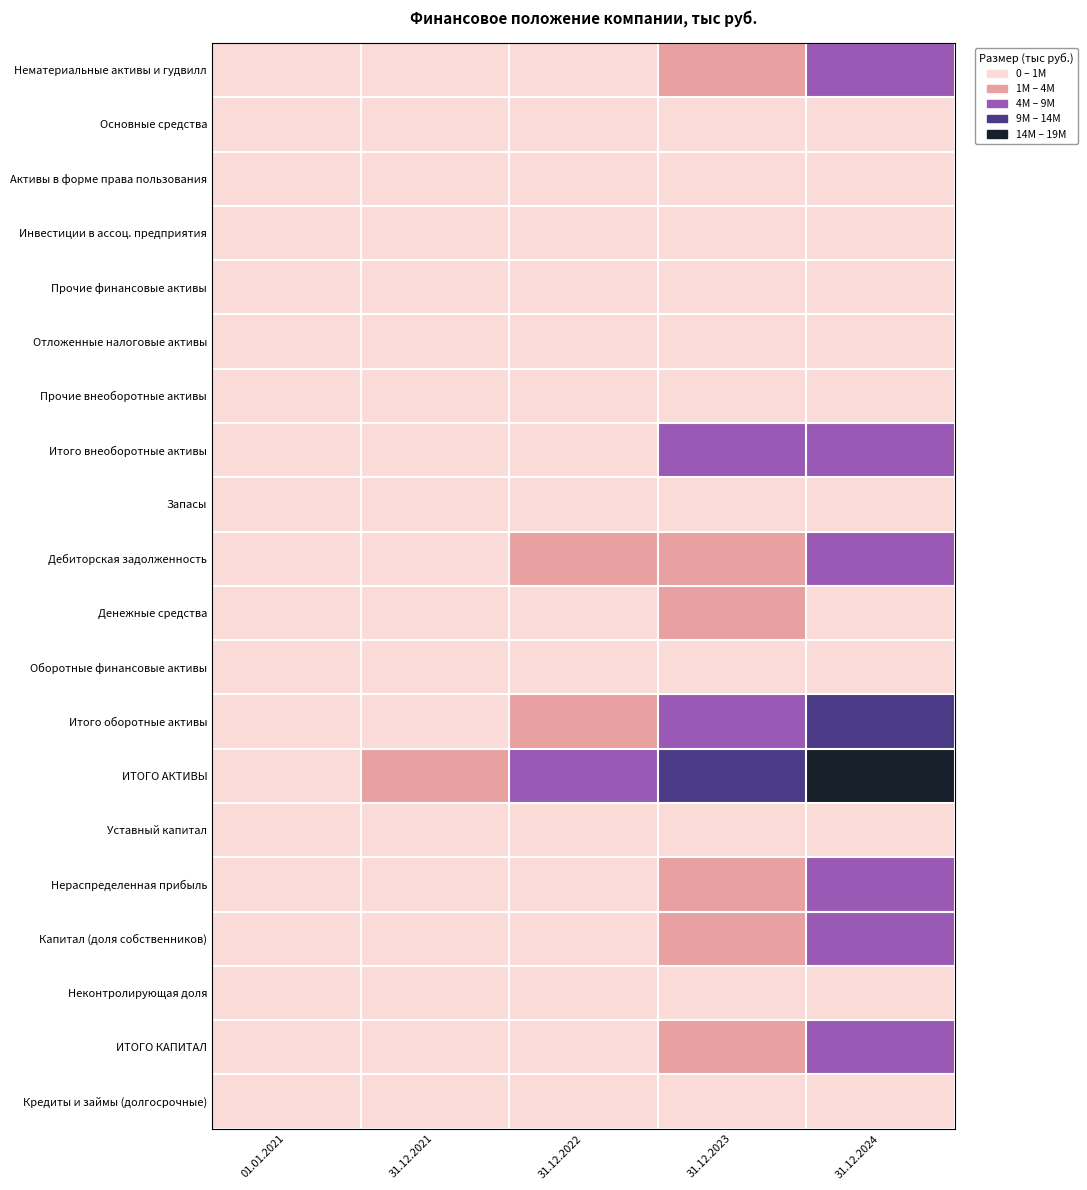

Which has a higher value, 31.12.2024 or 31.12.2023?

31.12.2024